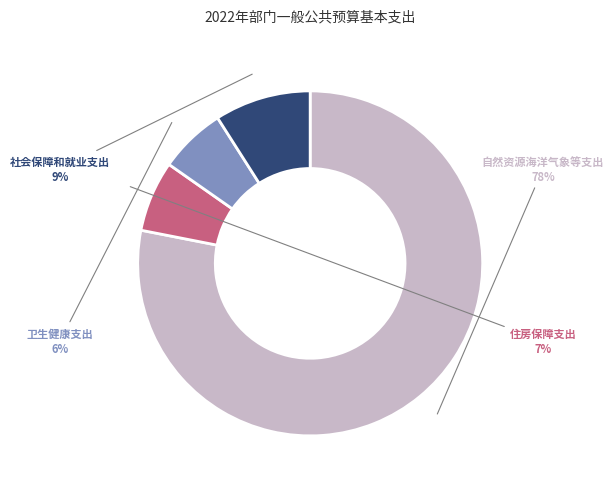

To the nearest percent, what is the difference between the 自然资源海洋气象等支出 and 住房保障支出 slice percentages?

71%